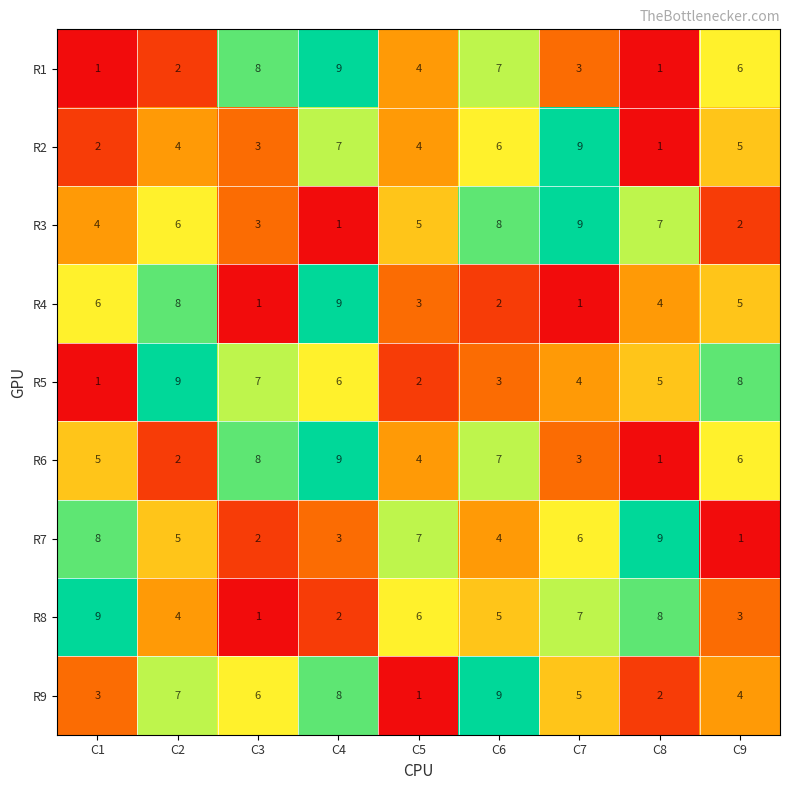

What is the sum of the R8 values at C1 and C2?

13